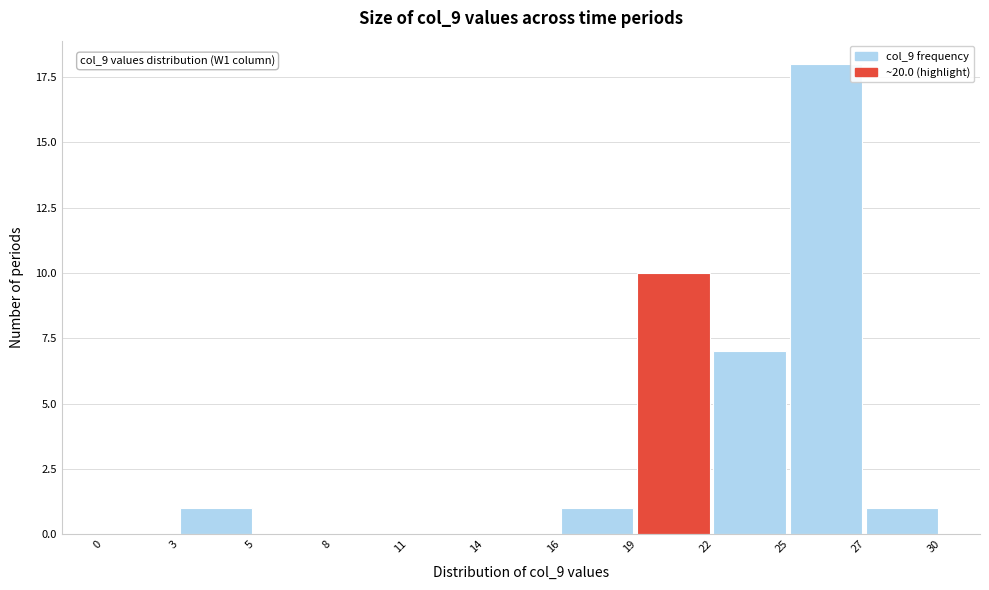

Reading left to right, what are all the values shown in this chart?

0=0	3=1	5=0	8=0	11=0	14=0	16=1	19=10	22=7	25=18	27=1